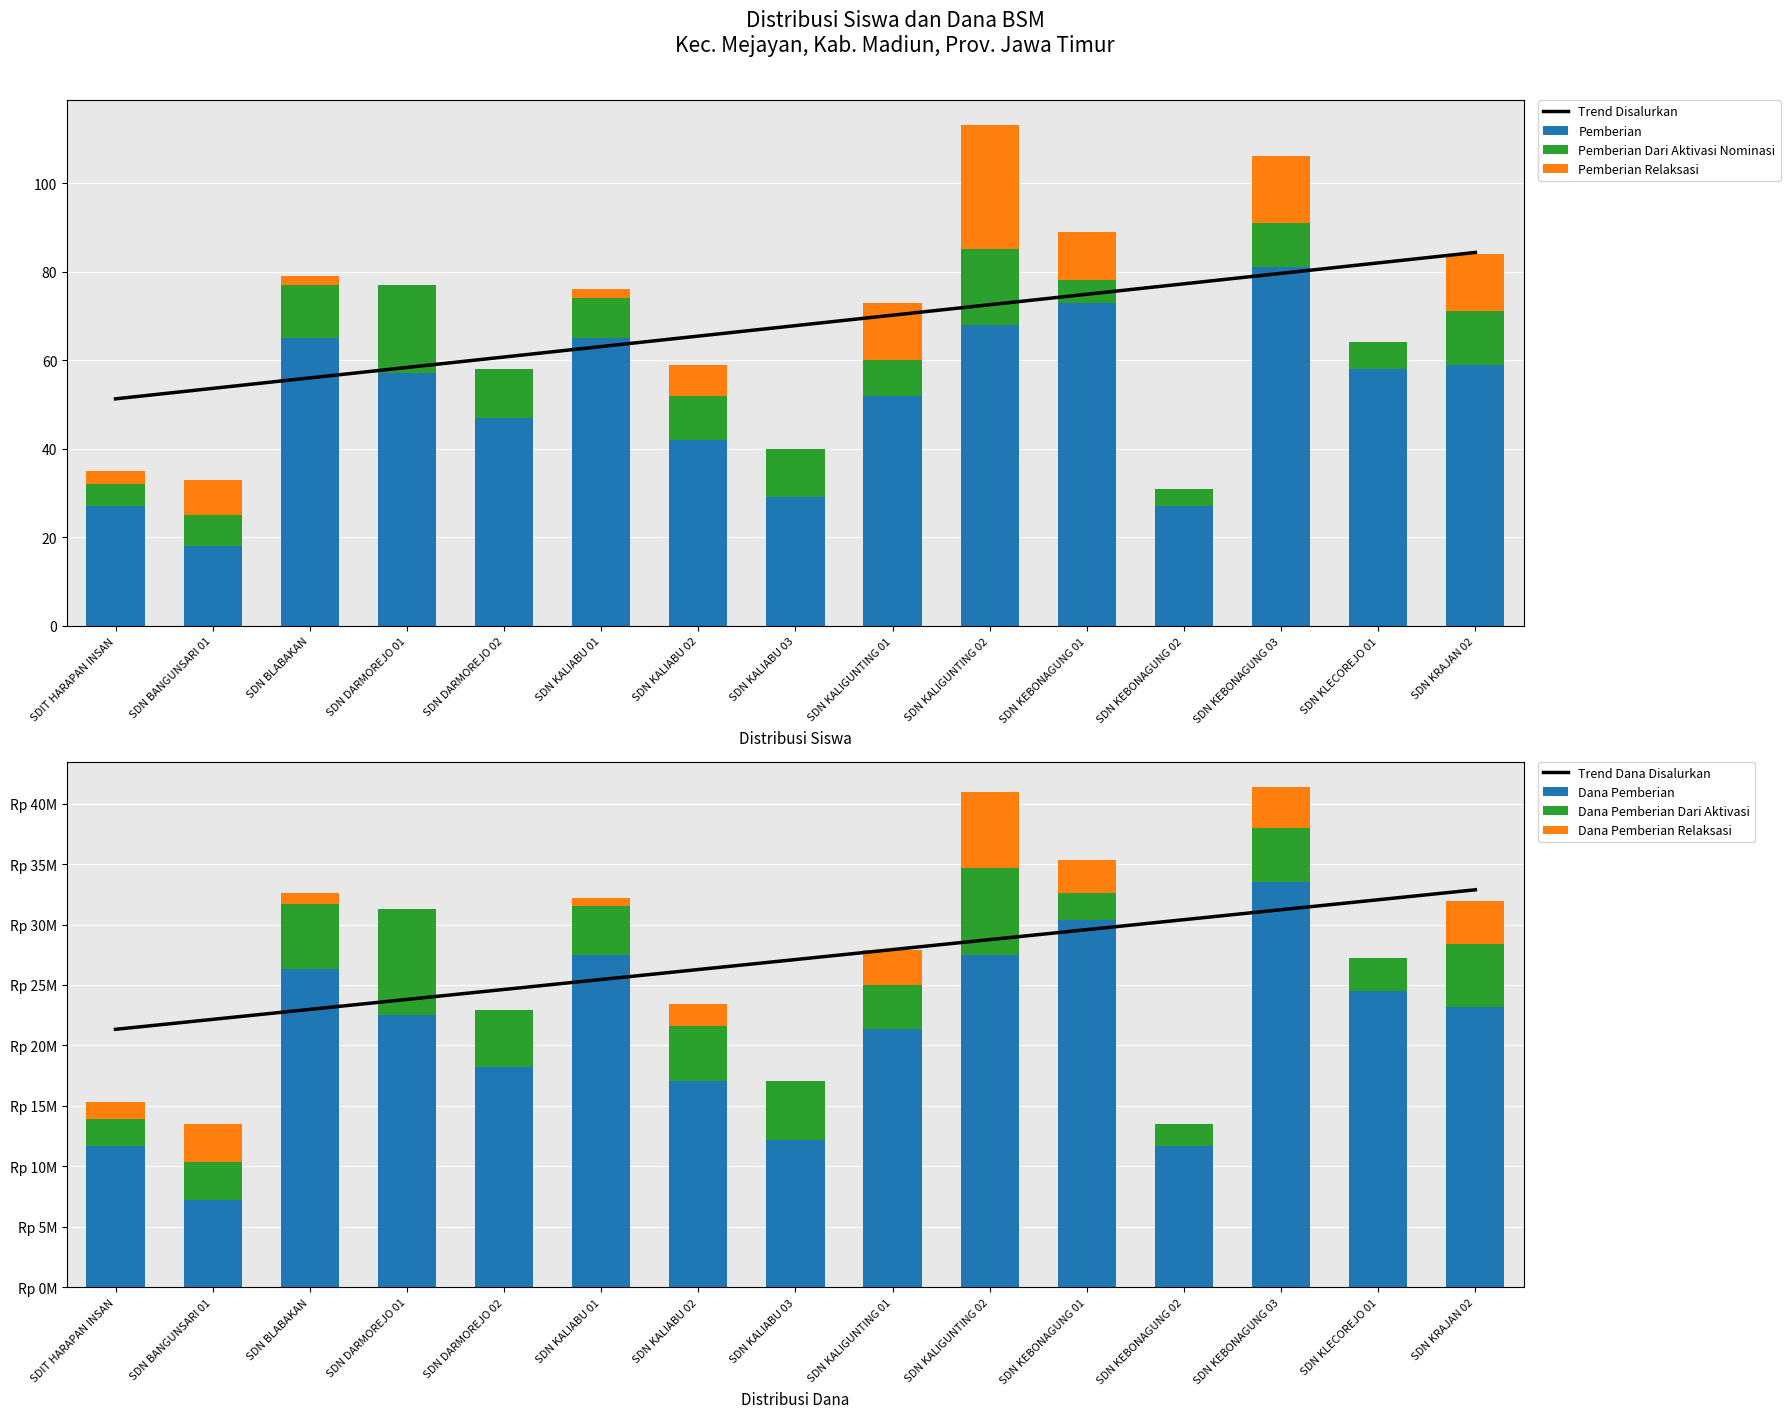

Reading left to right, list all the values displayed in this chart.

Siswa Pemberian: 27	18	65	57	47	65	42	29	52	68	73	27	81	58	59
Siswa Pemberian Aktivasi: 5	7	12	20	11	9	10	11	8	17	5	4	10	6	12
Siswa Pemberian Relaksasi: 3	8	2	0	0	2	7	0	13	28	11	0	15	0	13